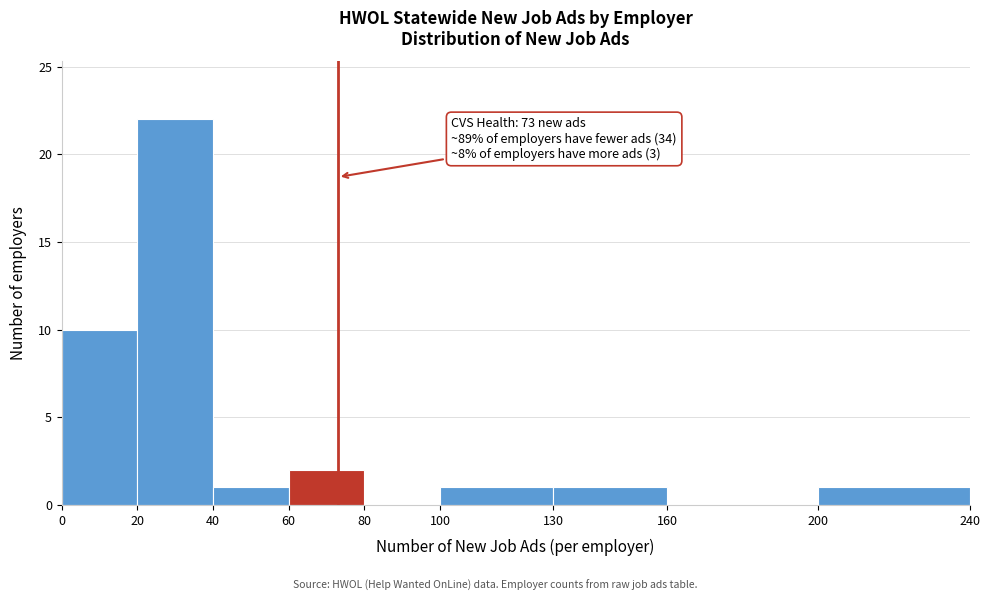

Over which range of the x-axis is the bar tallest?

20 to 40